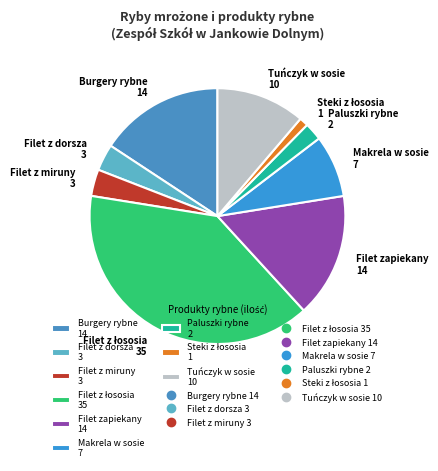

Does Filet z miruny 3 represent more than half of the total?

No